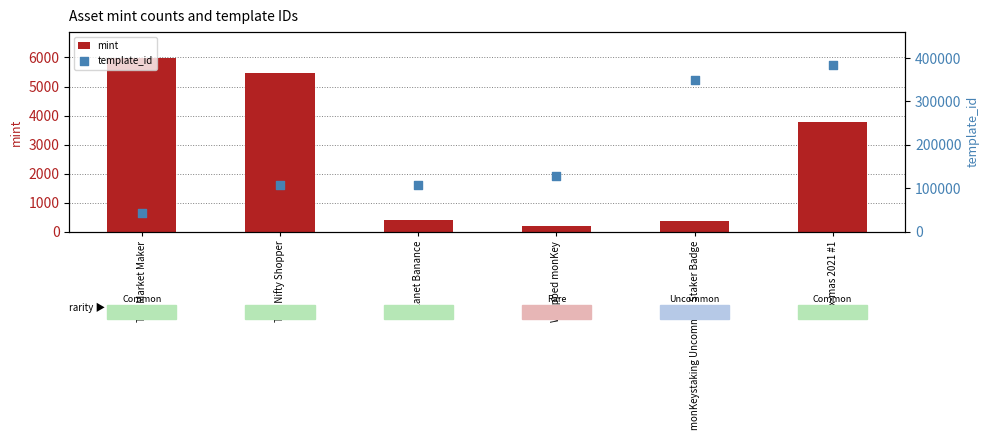

Which series contains the highest Y value?

template_id